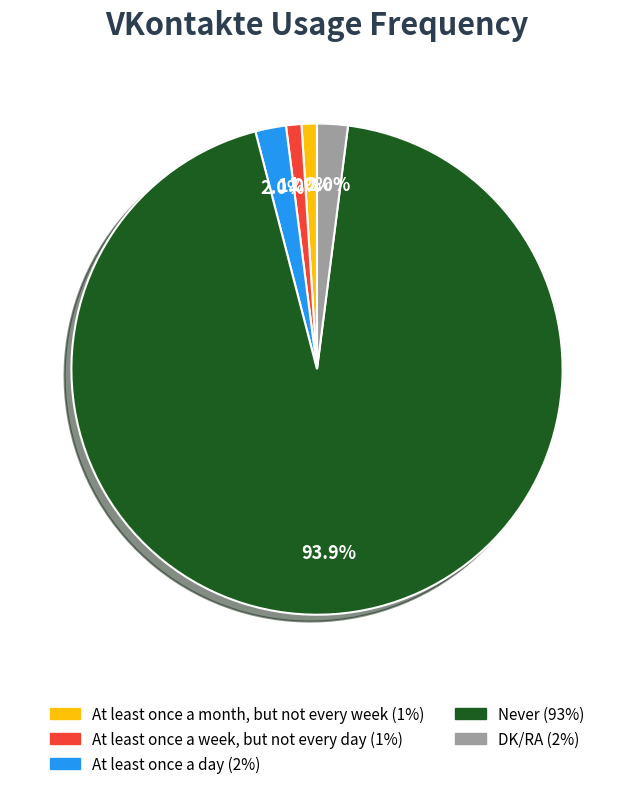

Does any single category account for the majority?

Yes